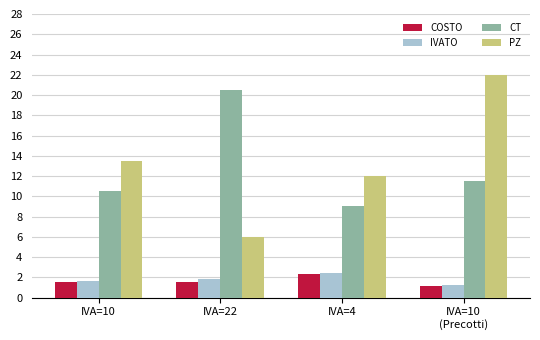

Which category has the highest value in the CT series?

IVA=22